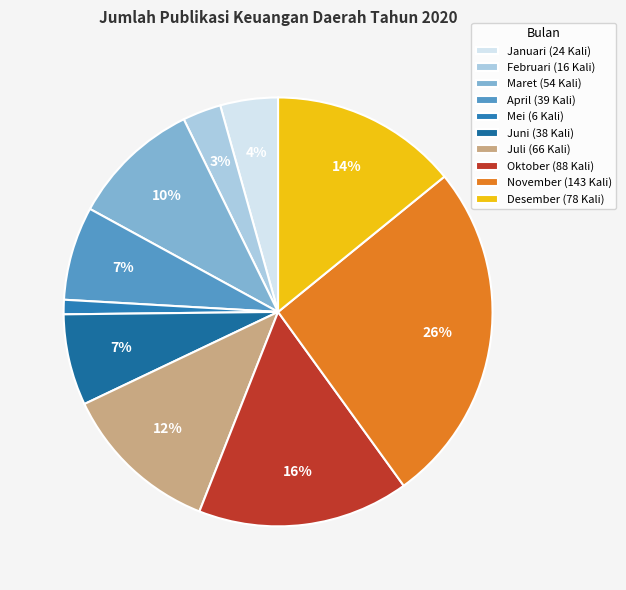

How many slices are in this pie chart?

10